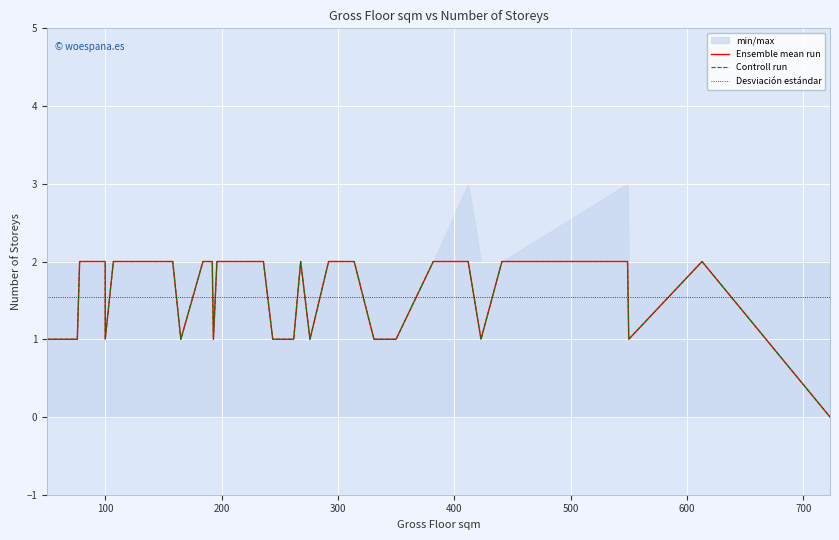

How many lines are shown in the chart?

3